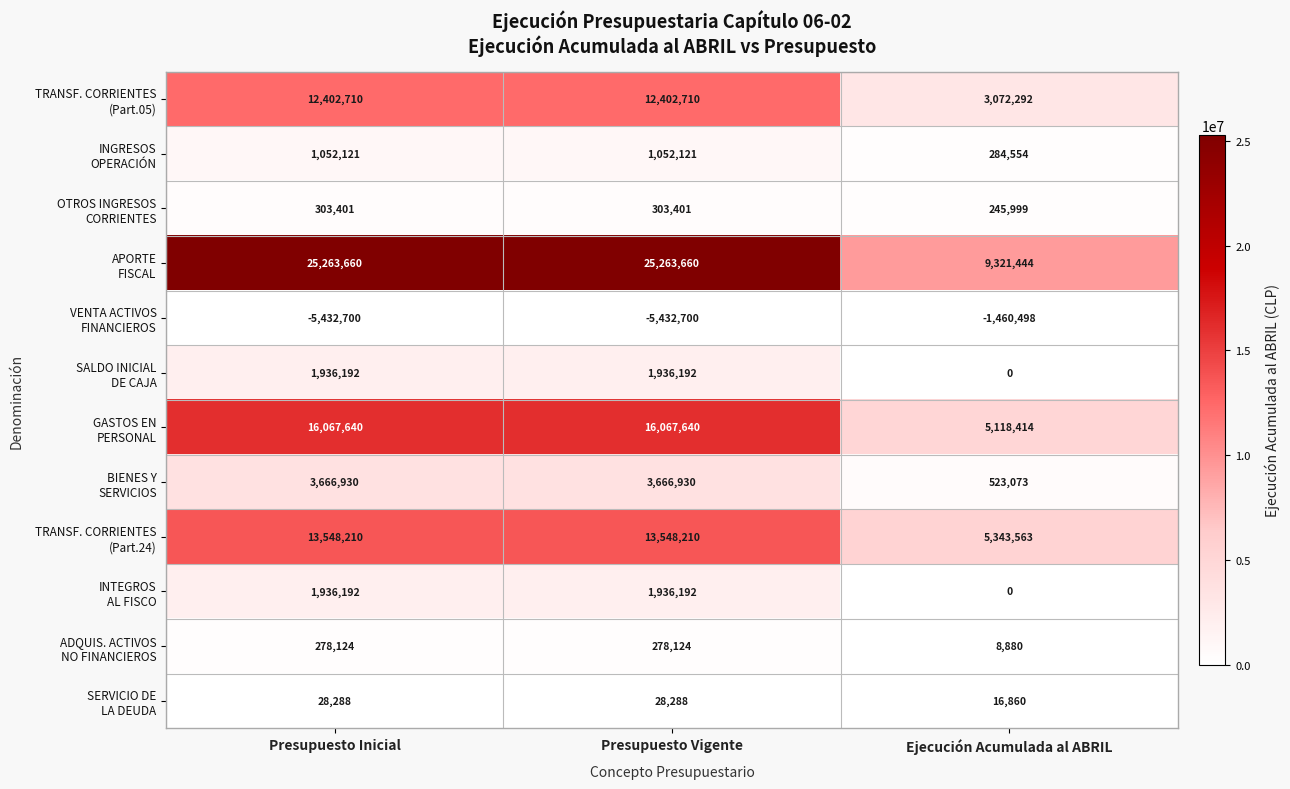

What is the difference between the highest and lowest values at Presupuesto Inicial?

30696360